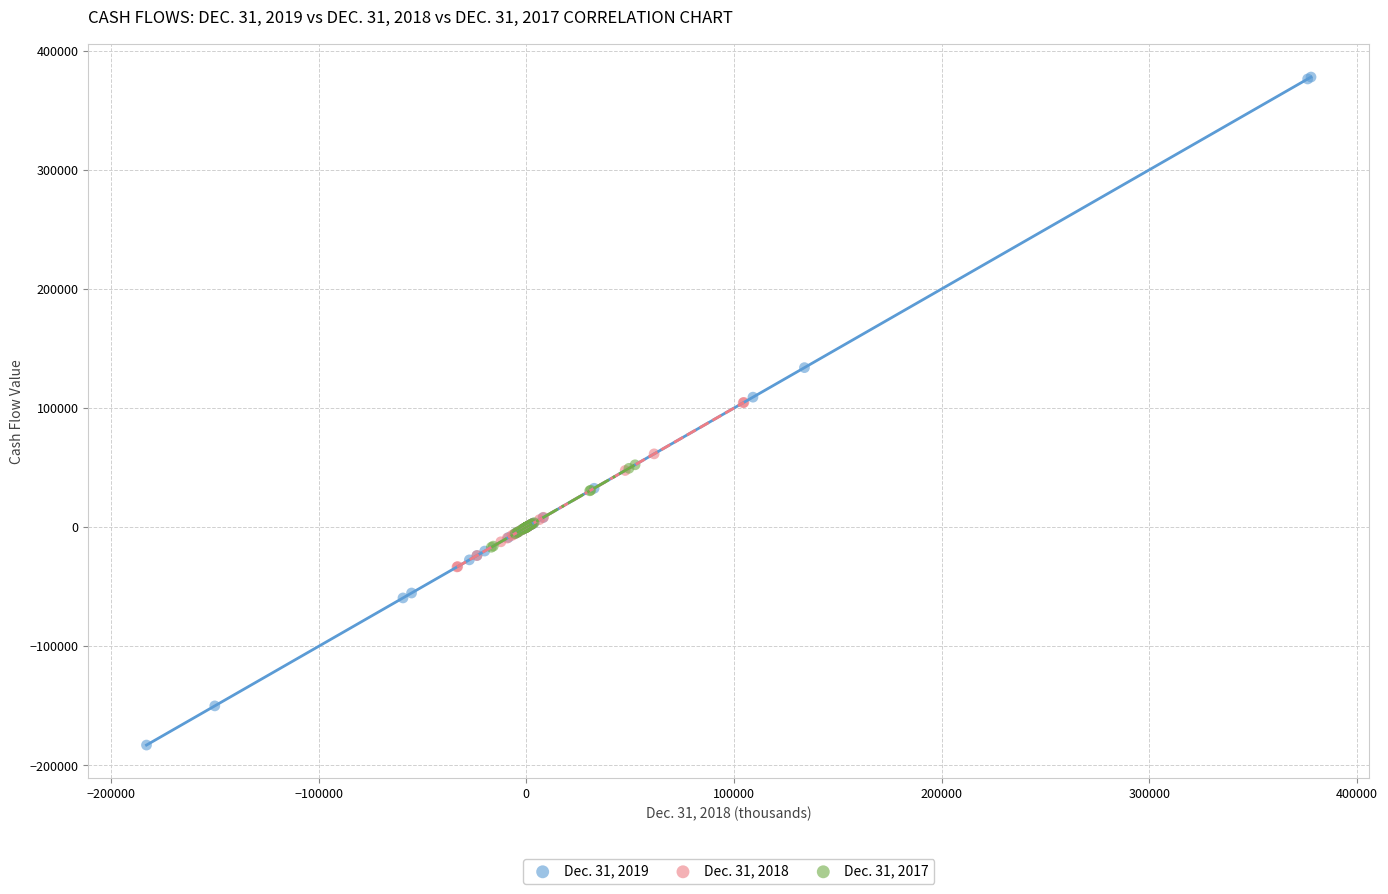

Which series has the largest Y range (max minus min)?

Dec. 31, 2019